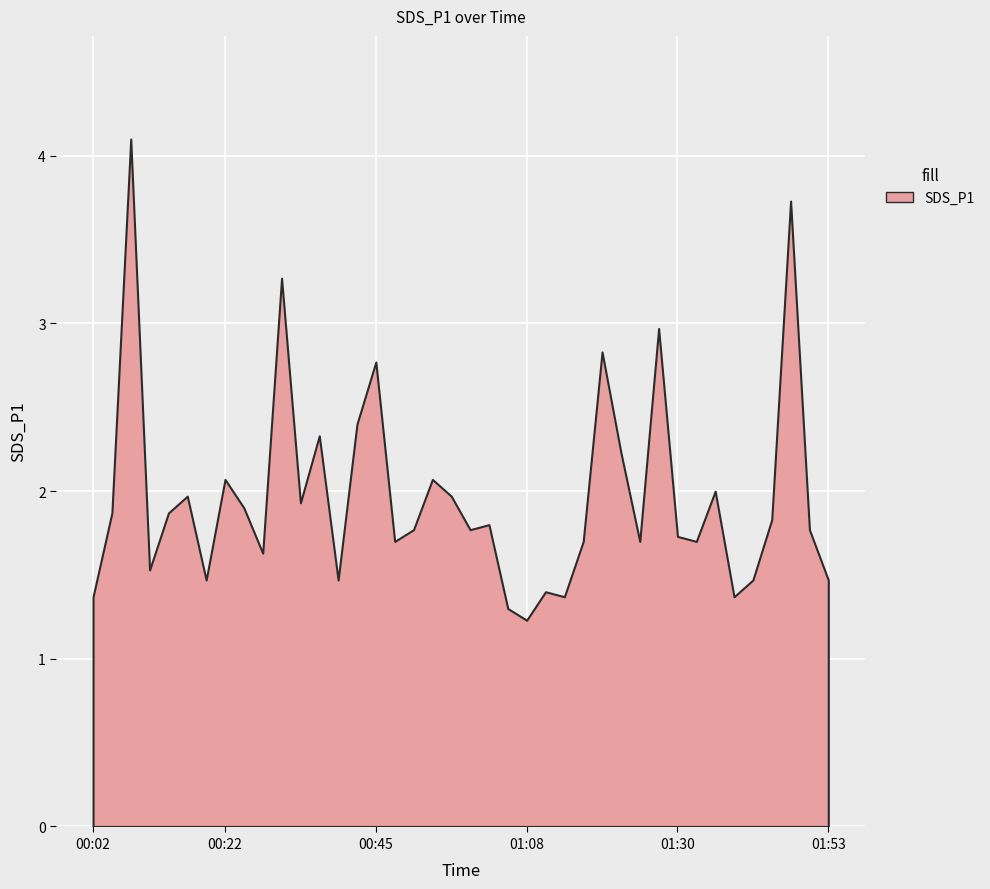

How many categories are shown in the chart?

40